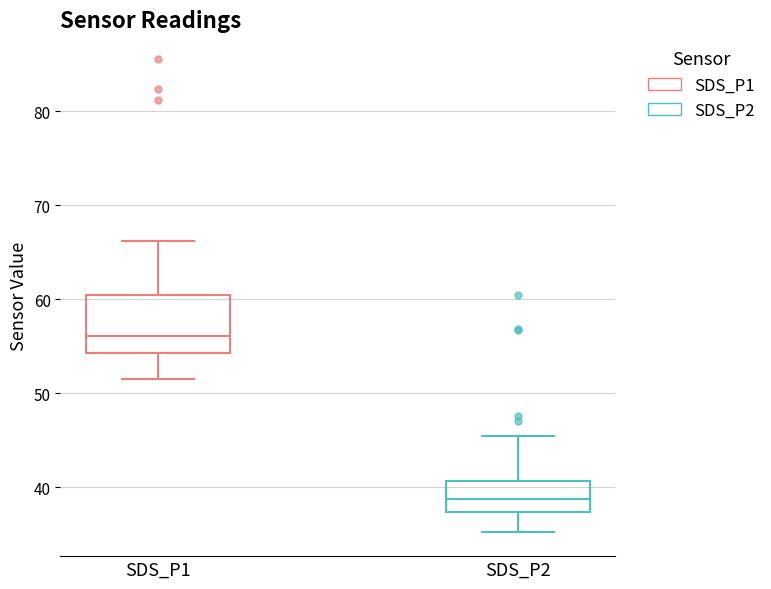

Which box is the tallest, from its lower edge to its upper edge?

SDS_P1